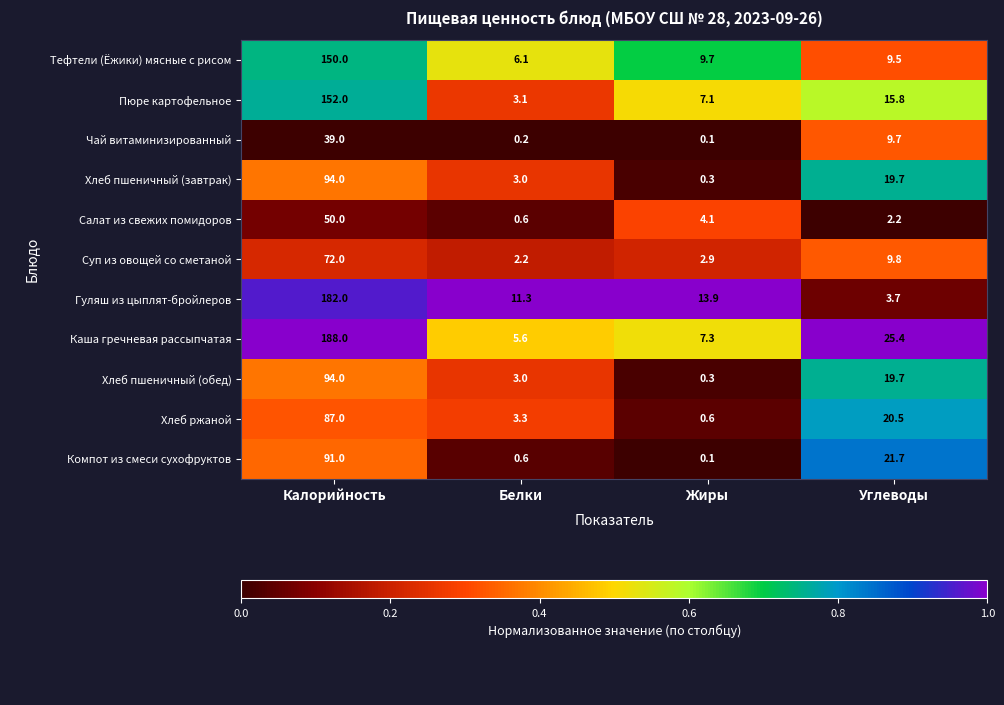

What is the average value of the Каша гречневая рассыпчатая series?

56.6